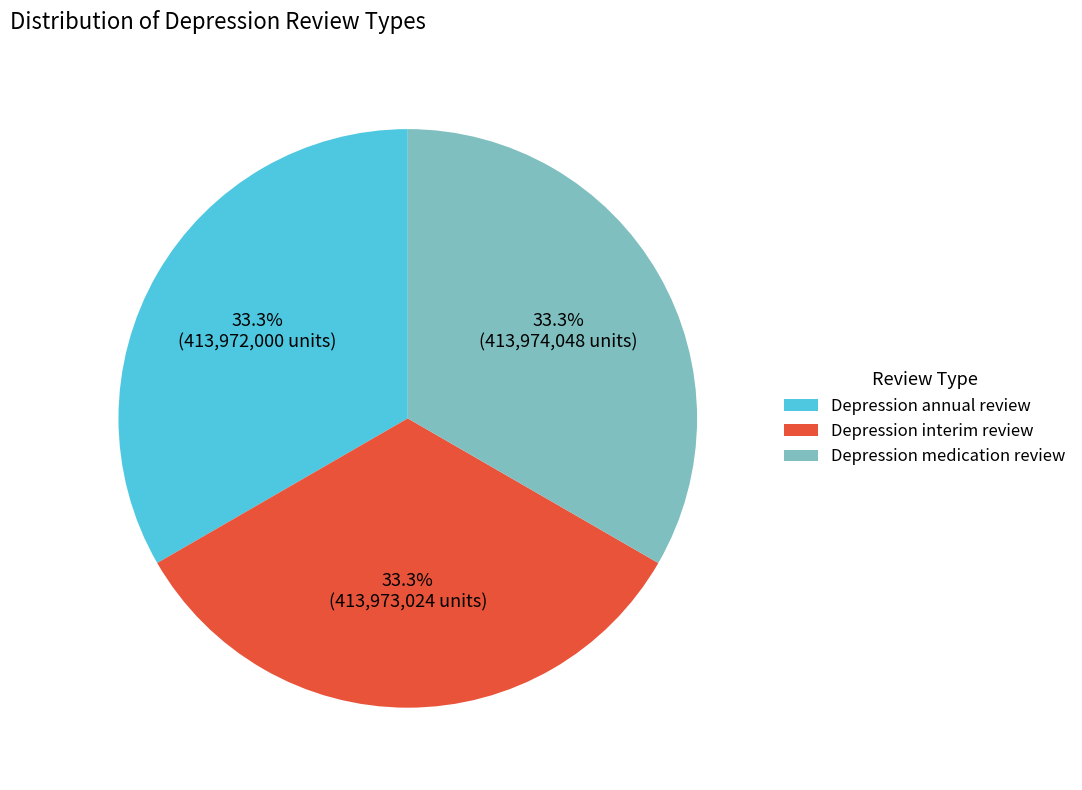

Does any single category account for the majority?

No